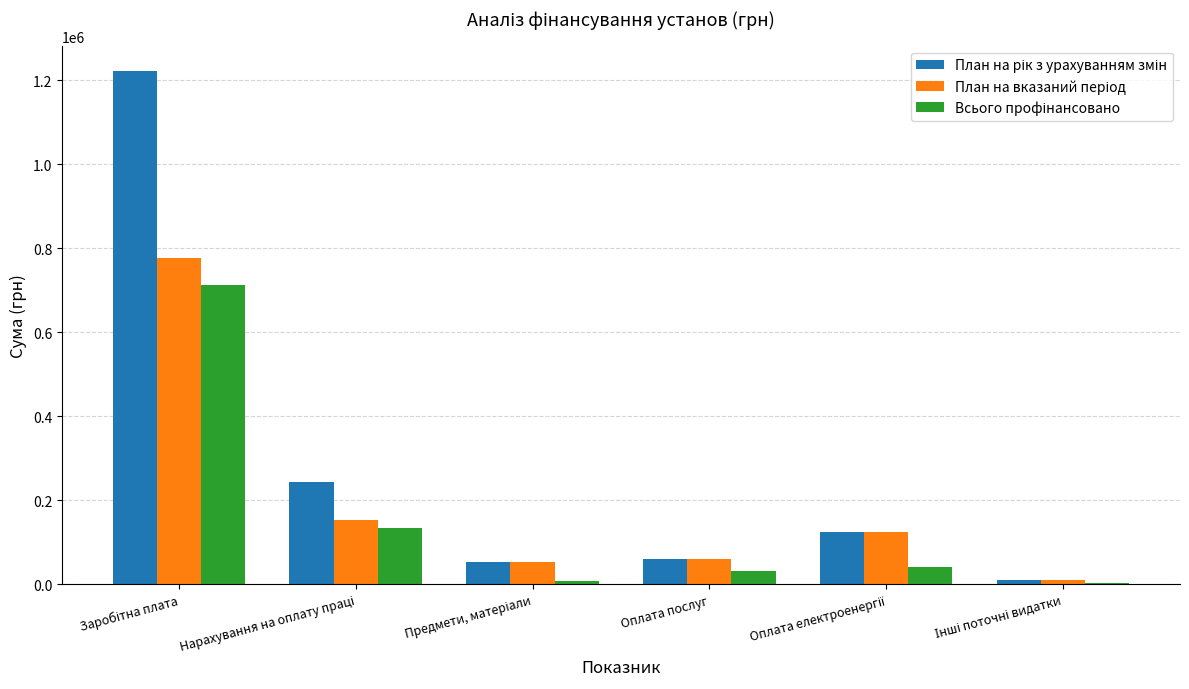

What is the lowest value of the План на вказаний період series?

10500.0